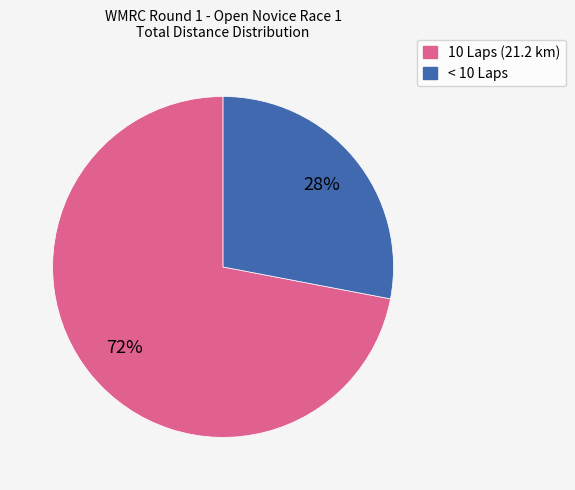

To the nearest percent, what is the difference between the largest and smallest slice percentages?

44%